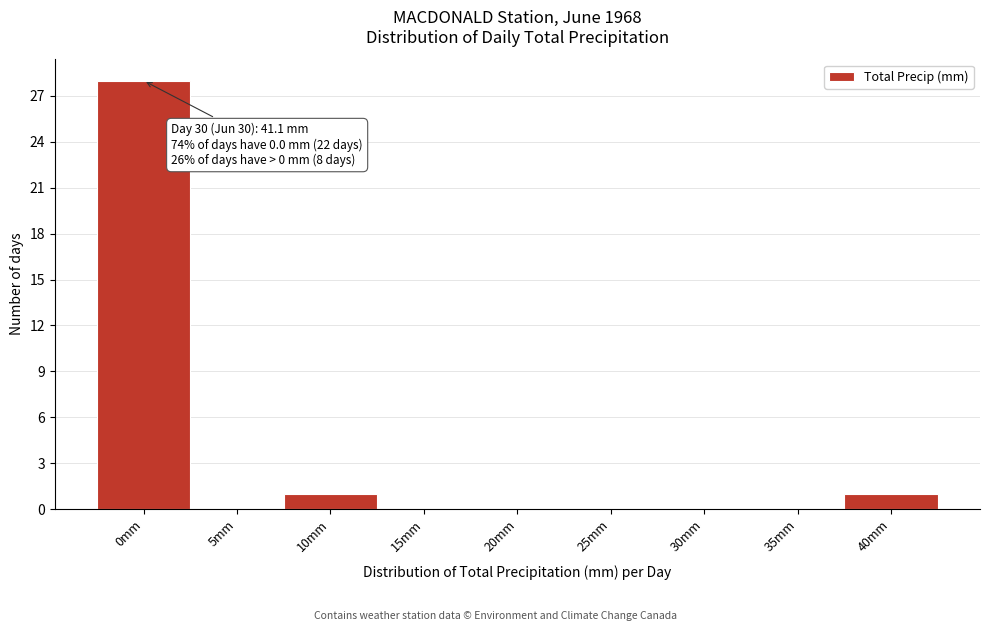

Reading left to right, what are all the values shown in this chart?

0mm=28	5mm=0	10mm=1	15mm=0	20mm=0	25mm=0	30mm=0	35mm=0	40mm=1